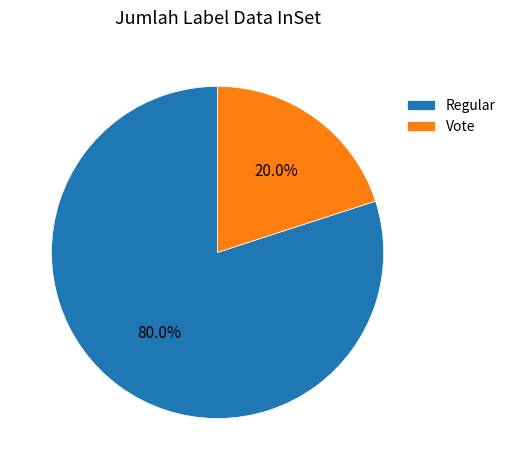

The Vote slice represents 20% of the pie. True or false?

True